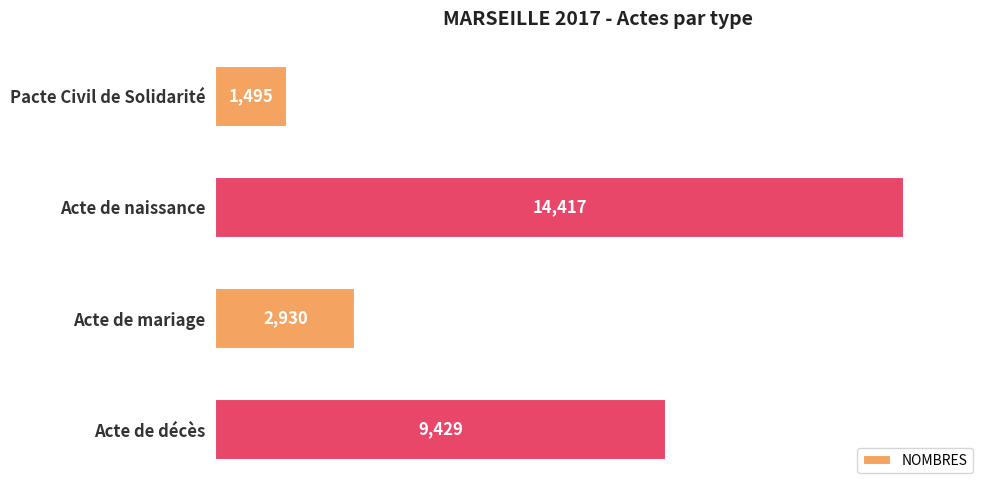

Rank the categories by value from lowest to highest.

Pacte Civil de Solidarité, Acte de mariage, Acte de décès, Acte de naissance